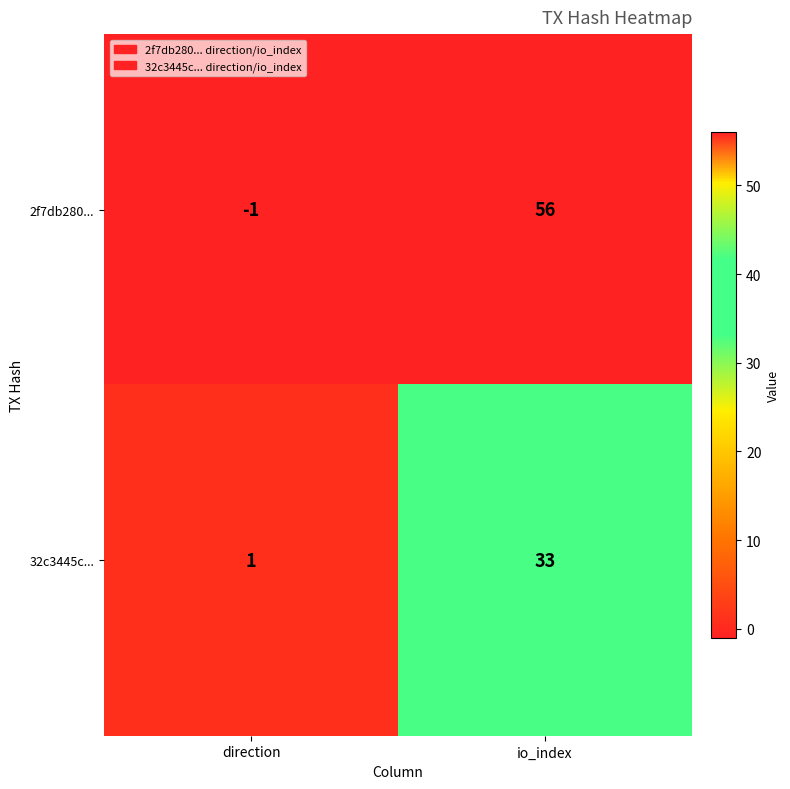

Which series has the largest range (max minus min)?

2f7db280...